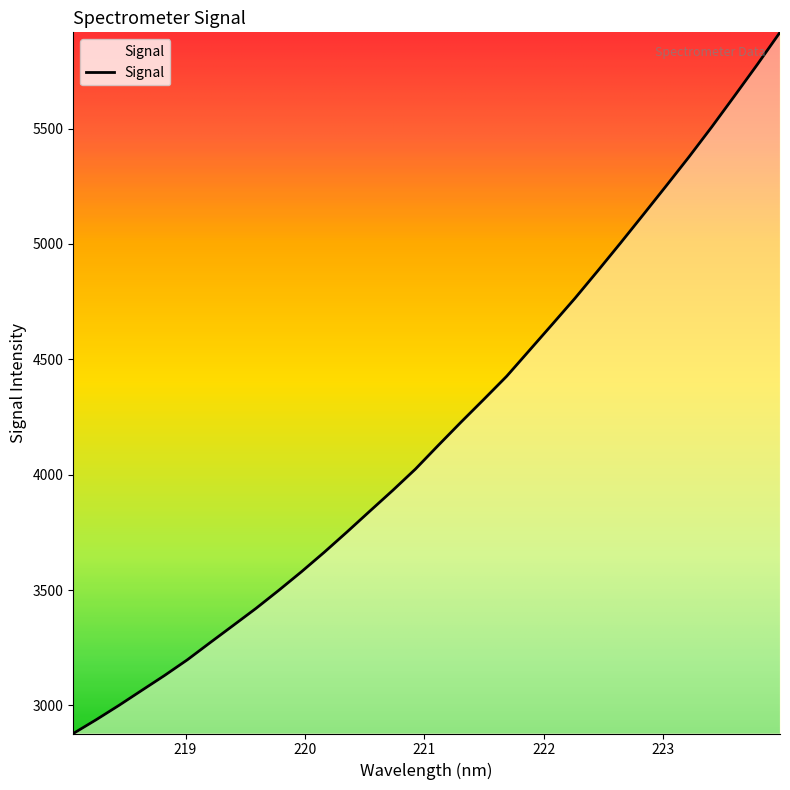

What is the maximum value shown in the chart?

5917.5